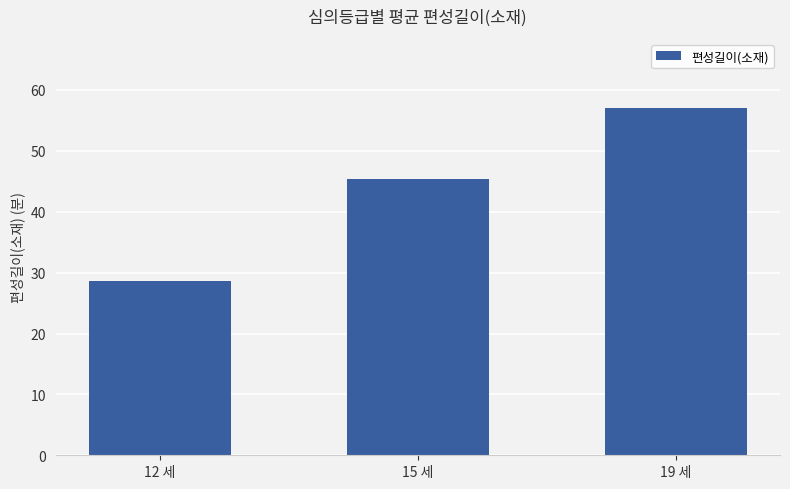

Reading left to right, extract all data points from this chart.

28.7	45.4	57.0